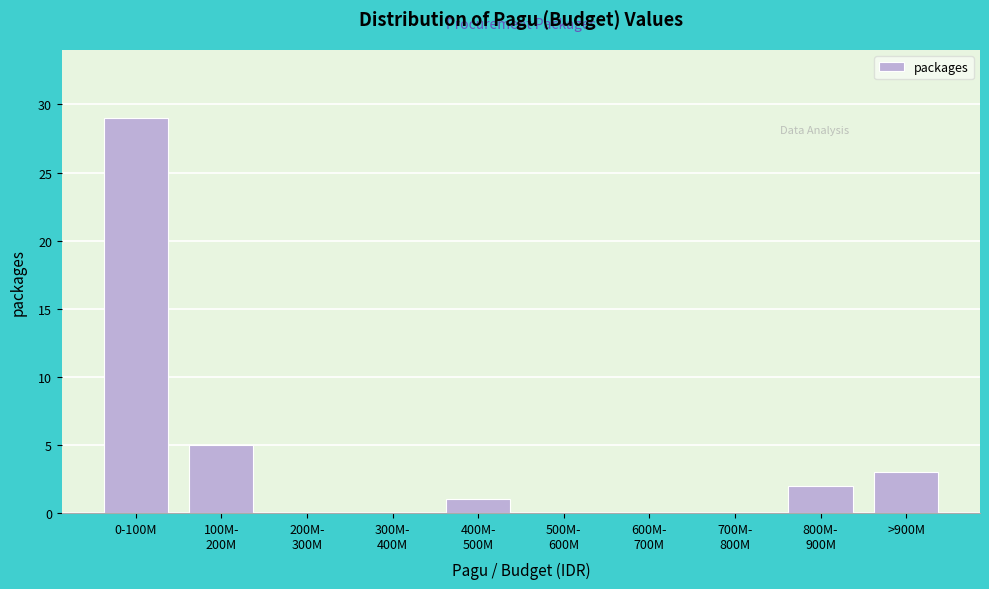

What is the sum of all values?

40